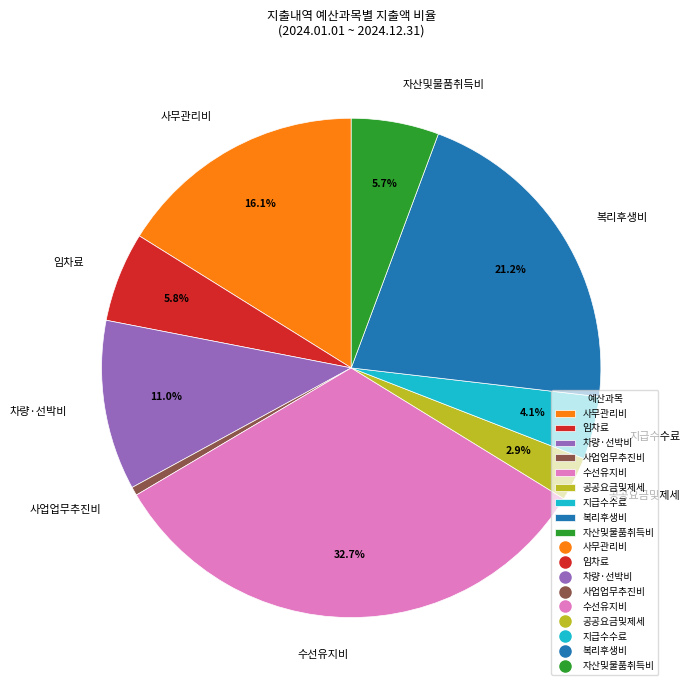

Approximately how many times larger is the value at 사무관리비 compared to 사업업무추진비?

29.1